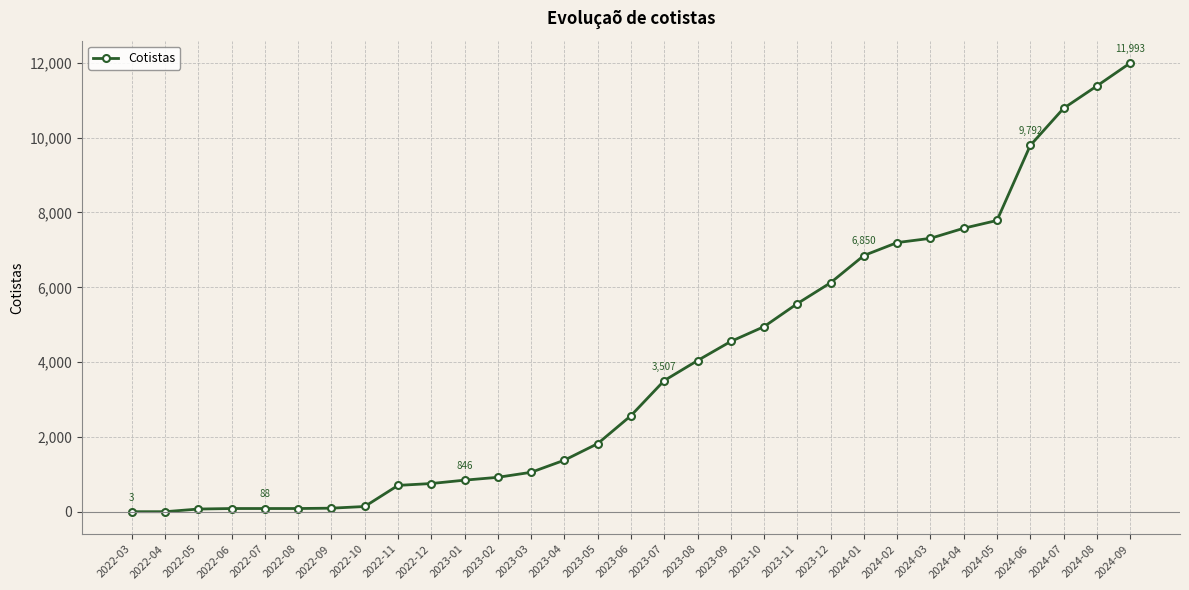

What is the label of the 26th point from the left?

2024-04